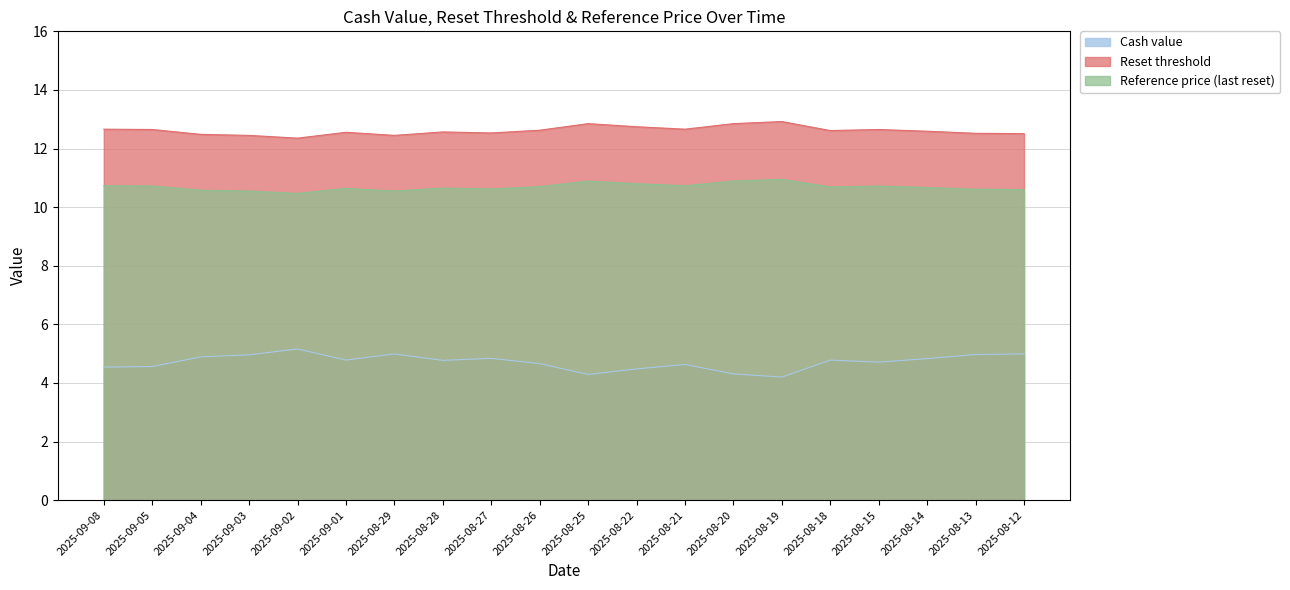

Reading left to right, list all the values displayed in this chart.

Cash value: 2025-09-08=4.5	2025-09-05=4.6	2025-09-04=4.9	2025-09-03=5.0	2025-09-02=5.2	2025-09-01=4.8	2025-08-29=5.0	2025-08-28=4.8	2025-08-27=4.8	2025-08-26=4.7	2025-08-25=4.3	2025-08-22=4.5	2025-08-21=4.6	2025-08-20=4.3	2025-08-19=4.2	2025-08-18=4.8	2025-08-15=4.7	2025-08-14=4.8	2025-08-13=5.0	2025-08-12=5.0
Reset threshold: 2025-09-08=12.7	2025-09-05=12.7	2025-09-04=12.5	2025-09-03=12.4	2025-09-02=12.4	2025-09-01=12.6	2025-08-29=12.4	2025-08-28=12.6	2025-08-27=12.5	2025-08-26=12.6	2025-08-25=12.8	2025-08-22=12.7	2025-08-21=12.7	2025-08-20=12.8	2025-08-19=12.9	2025-08-18=12.6	2025-08-15=12.7	2025-08-14=12.6	2025-08-13=12.5	2025-08-12=12.5
Reference price (last reset): 2025-09-08=10.7	2025-09-05=10.7	2025-09-04=10.6	2025-09-03=10.6	2025-09-02=10.5	2025-09-01=10.6	2025-08-29=10.6	2025-08-28=10.7	2025-08-27=10.6	2025-08-26=10.7	2025-08-25=10.9	2025-08-22=10.8	2025-08-21=10.7	2025-08-20=10.9	2025-08-19=10.9	2025-08-18=10.7	2025-08-15=10.7	2025-08-14=10.7	2025-08-13=10.6	2025-08-12=10.6